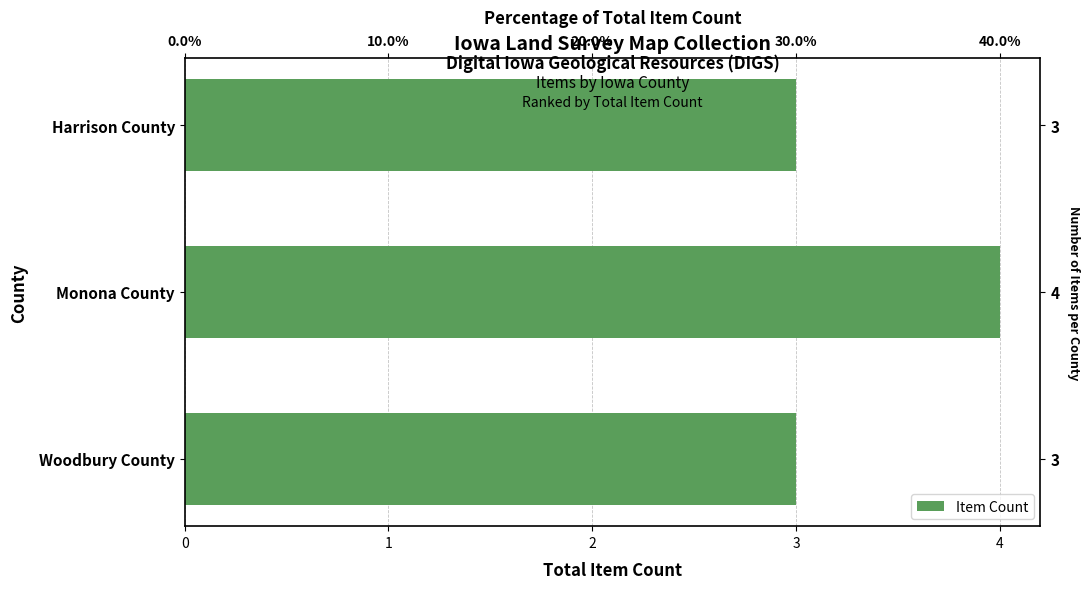

The value at Woodbury County is 3. True or false?

True